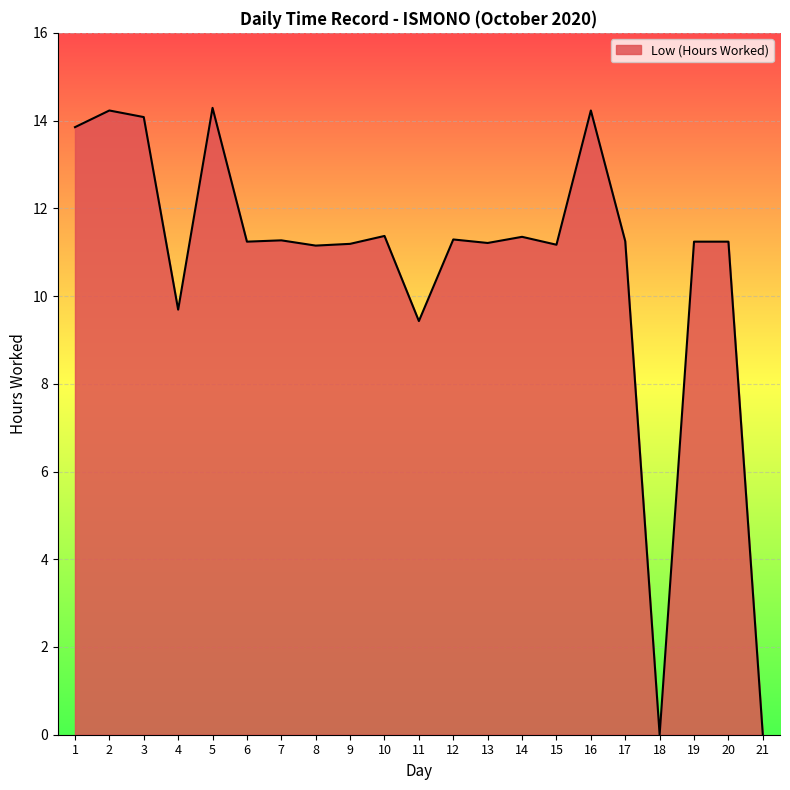

Which has a higher value, 1 or 14?

1